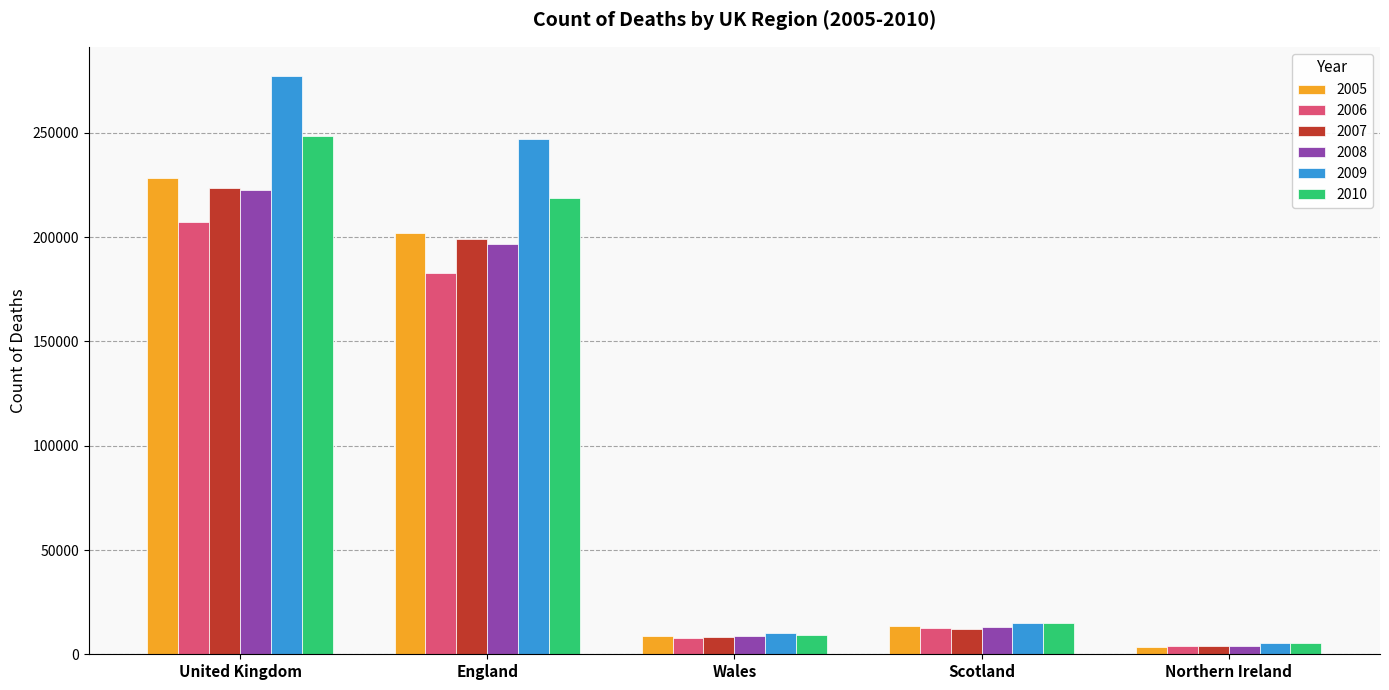

At which category is the sum across all series the highest?

United Kingdom